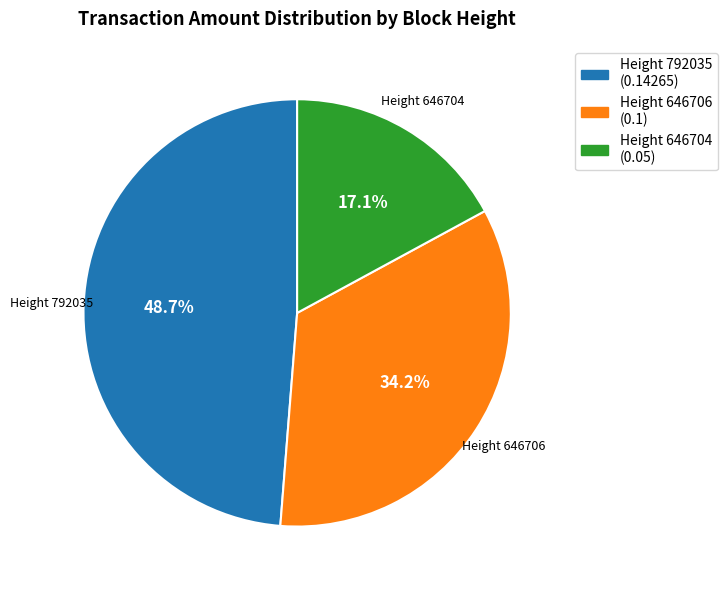

Does any single category account for the majority?

No